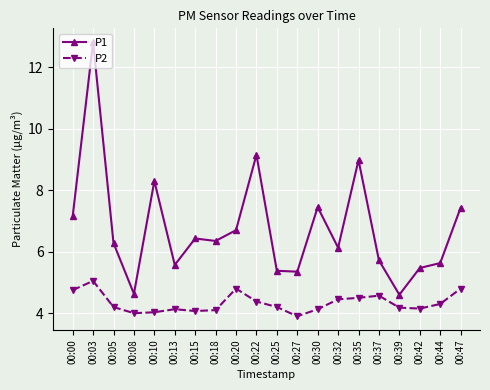

Is it true that P2 equals 1.3 at 00:05?

False